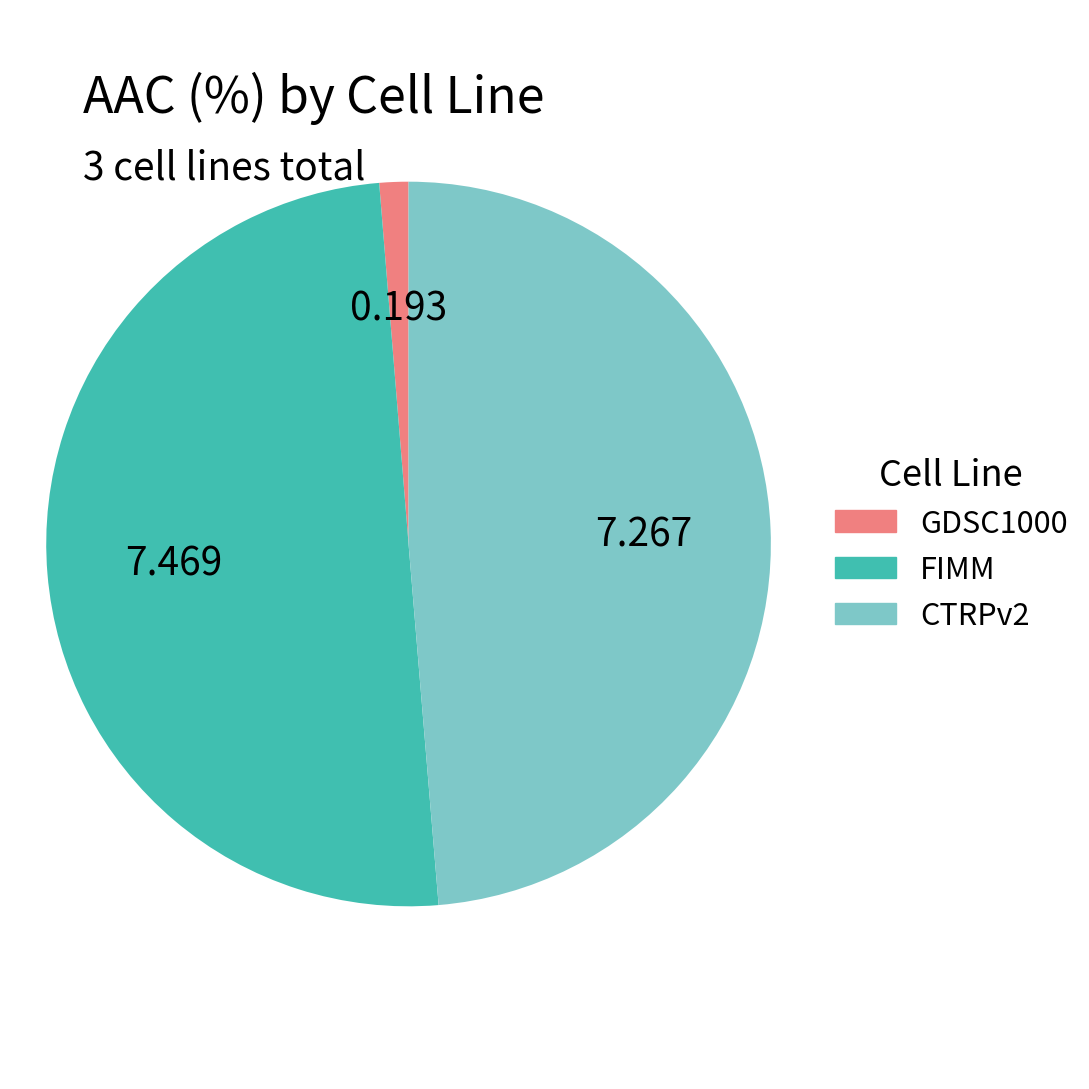

Is the sum of GDSC1000 and FIMM greater than half?

Yes